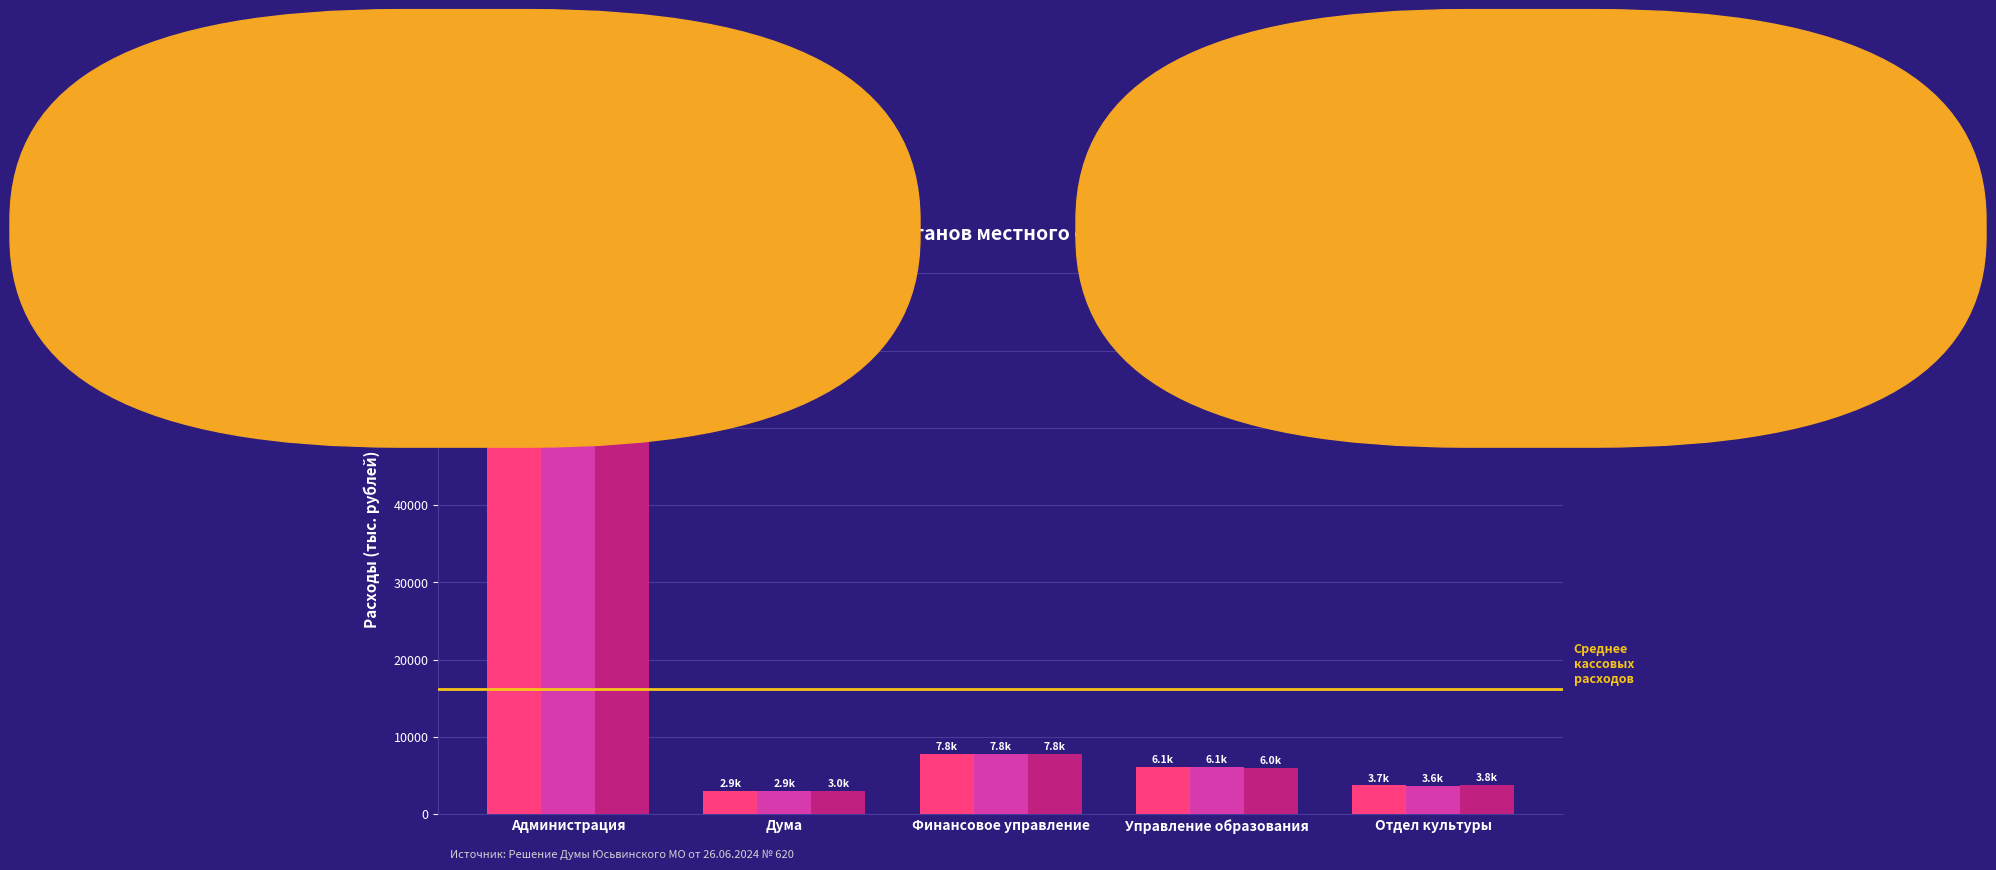

What position from the right is Дума?

4